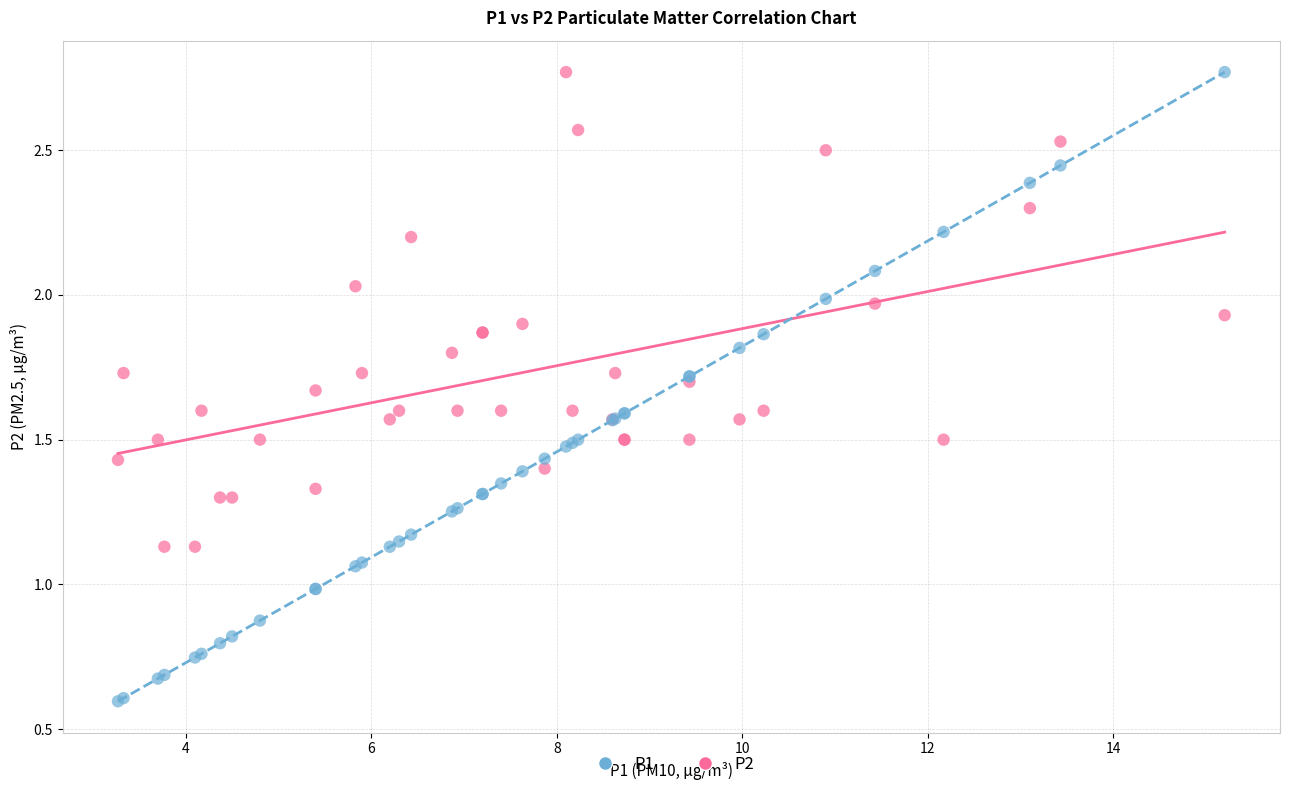

What are all the series names shown in the legend?

P1, P2